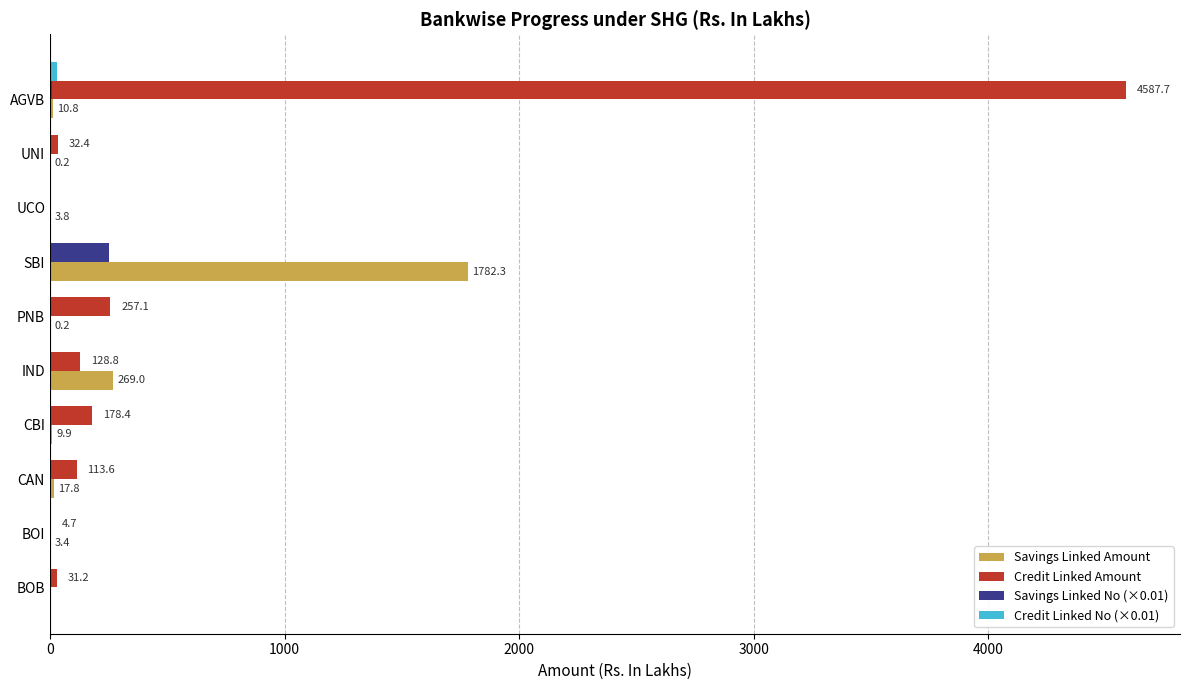

At which label is Savings Linked Amount closest to 891?

IND